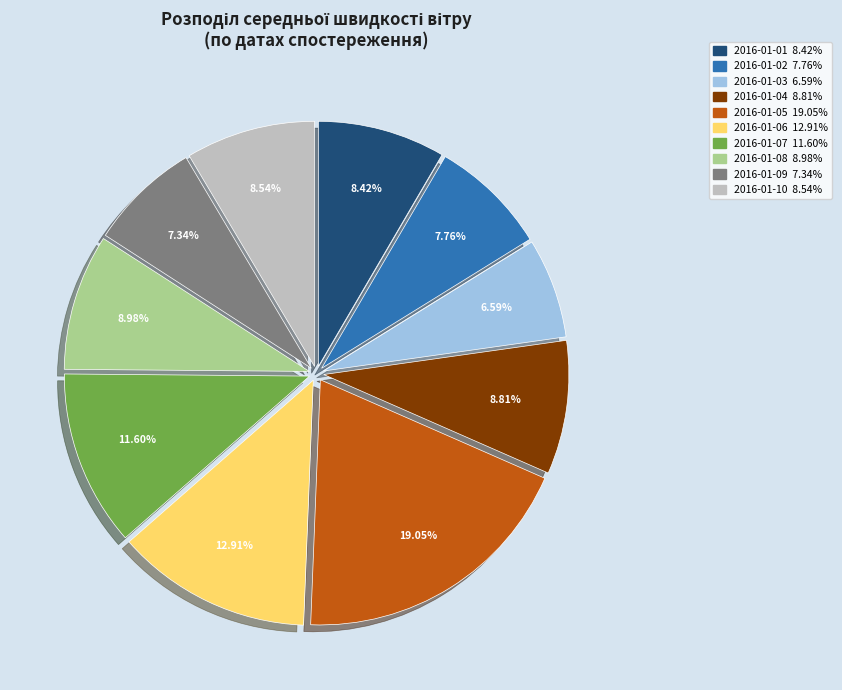

Which has a higher value, 2016-01-07 or 2016-01-04?

2016-01-07